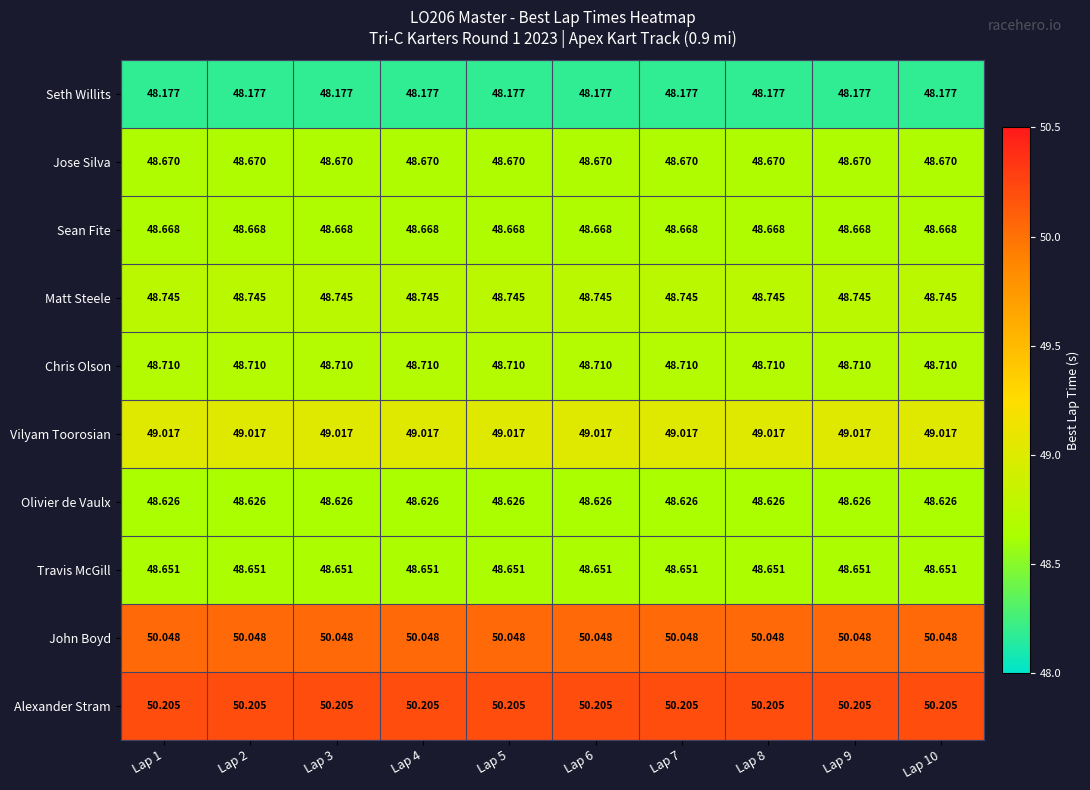

Which series has the largest total across all categories?

Alexander Stram